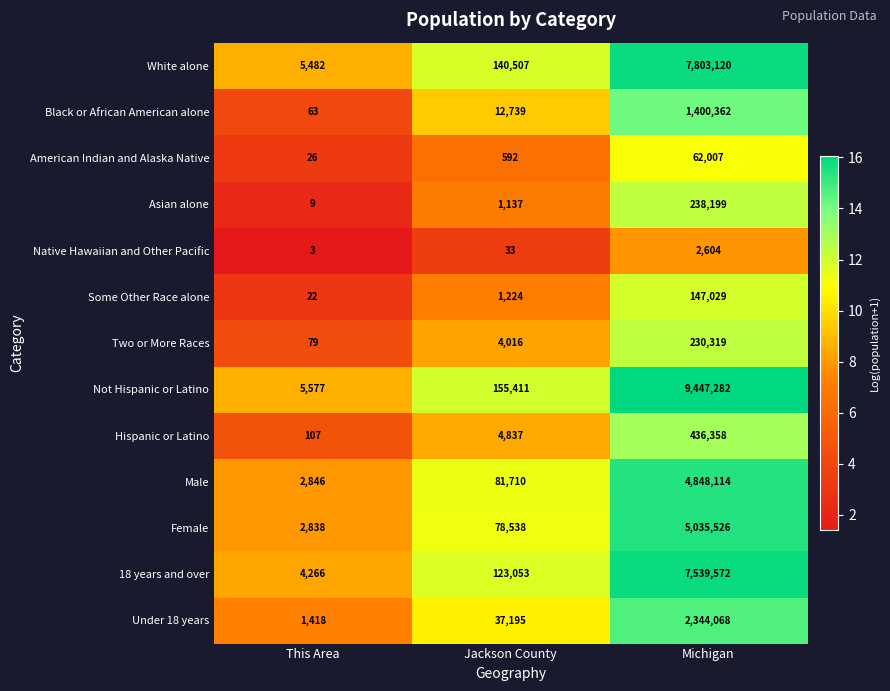

Is the value of White alone at Jackson County greater than the value of Under 18 years at Michigan?

No